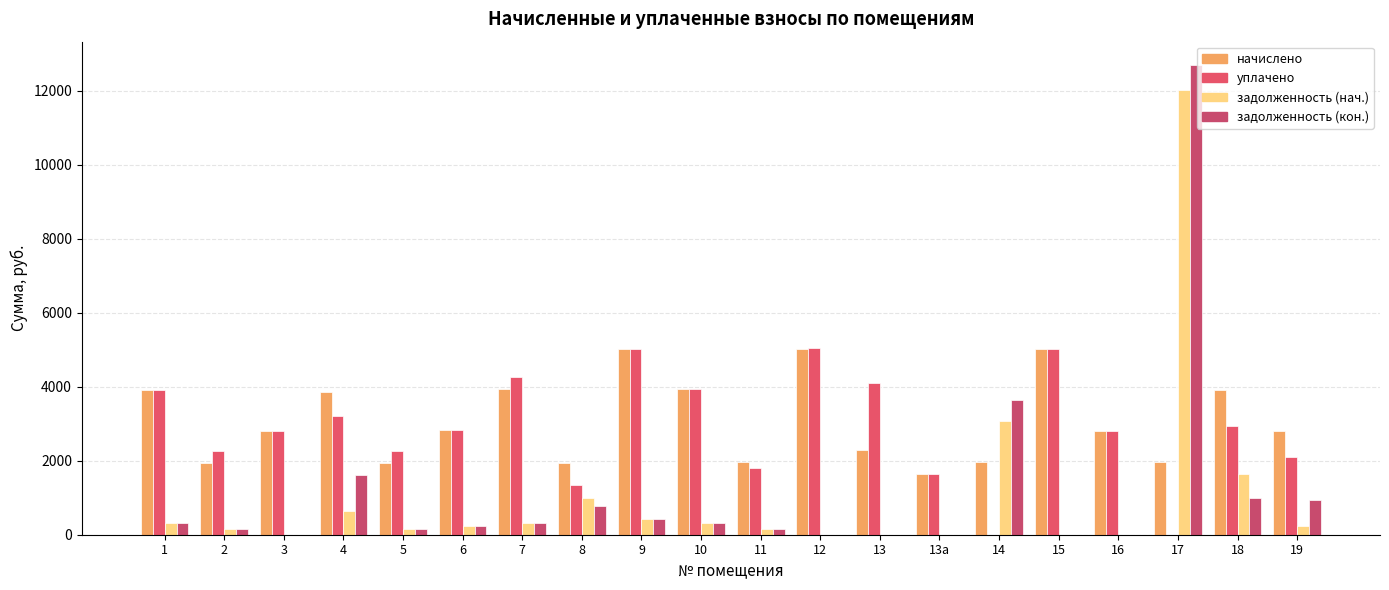

What is the difference between the second highest and second lowest values in the задолженность (кон.) series?

3632.0